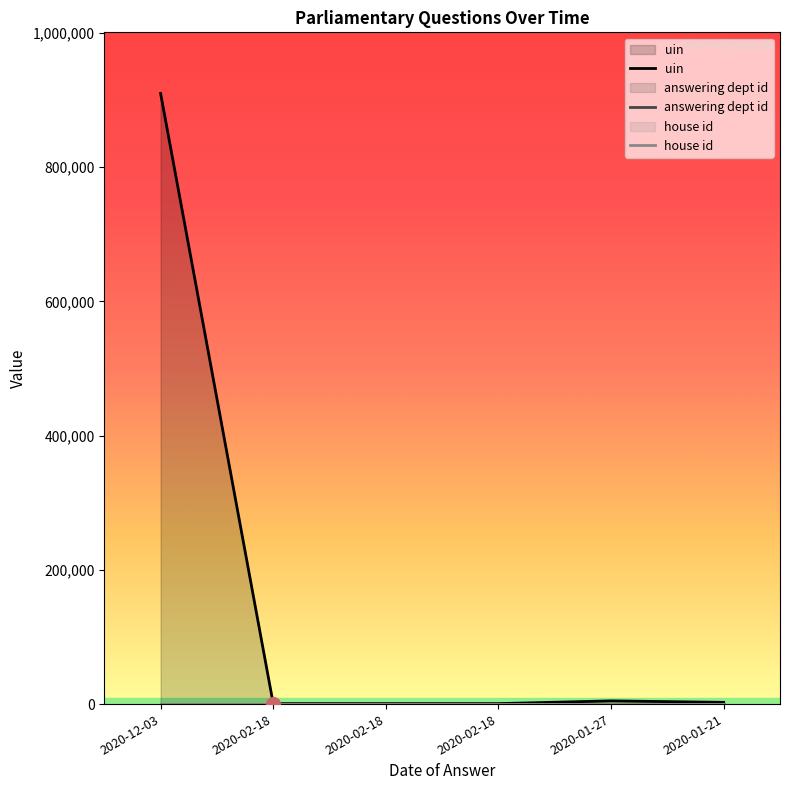

Reading left to right, list all the values displayed in this chart.

uin: 909733	692	693	694	4783	2578
answering dept id: 27	27	27	27	27	27
house id: 1	1	1	1	1	1